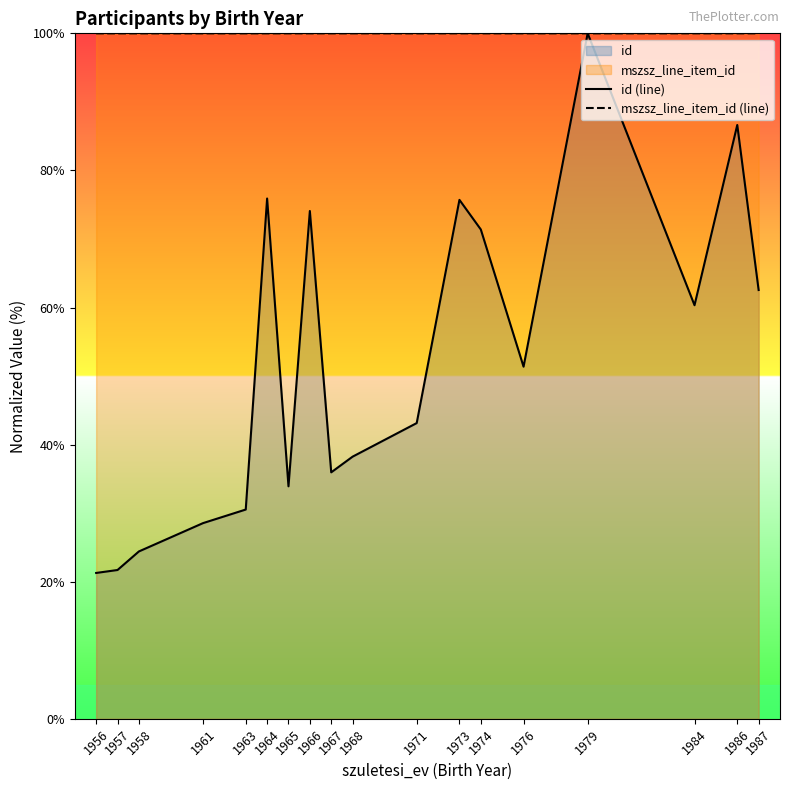

What is the total value across all series at 1961?

128.5